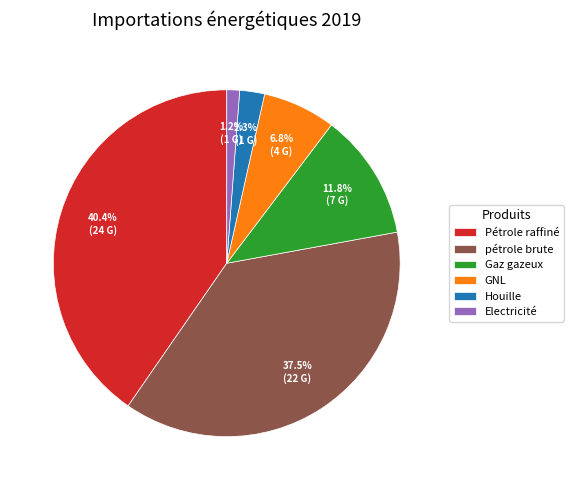

Which category has the smallest portion of the pie?

Electricité